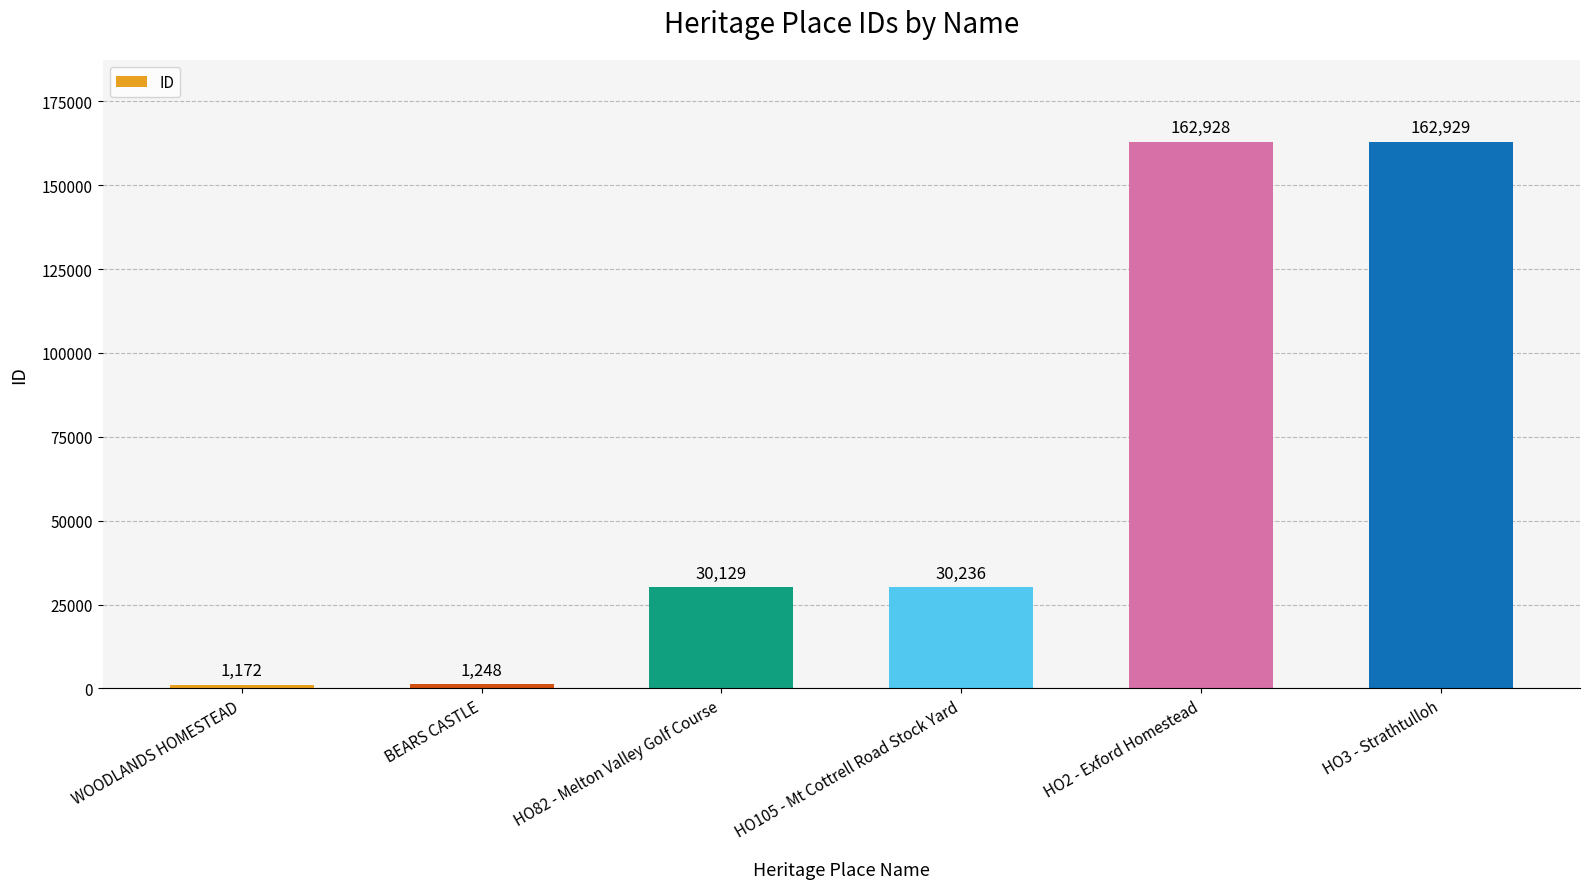

What is the maximum value shown in the chart?

162929